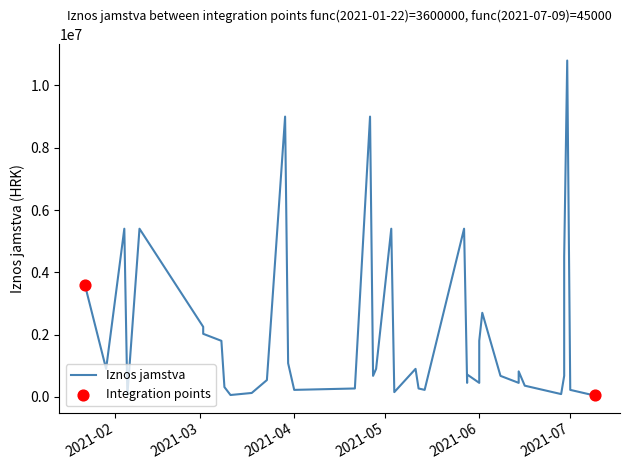

Approximately how many times larger is the value at 2021-03-23 compared to 2021-05-27?

0.1